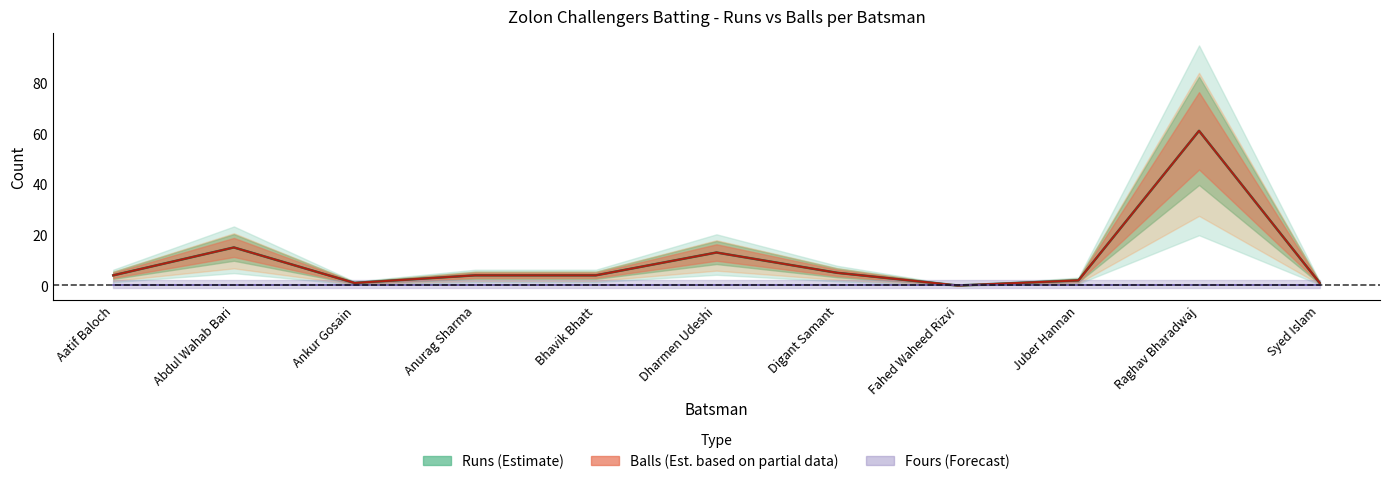

At which label is Runs closest to 30?

Abdul Wahab Bari